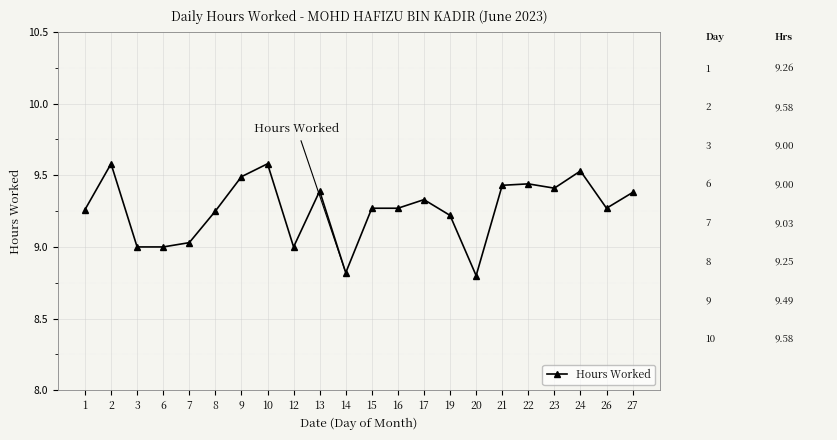

Is this an area chart (filled region under the line)?

No